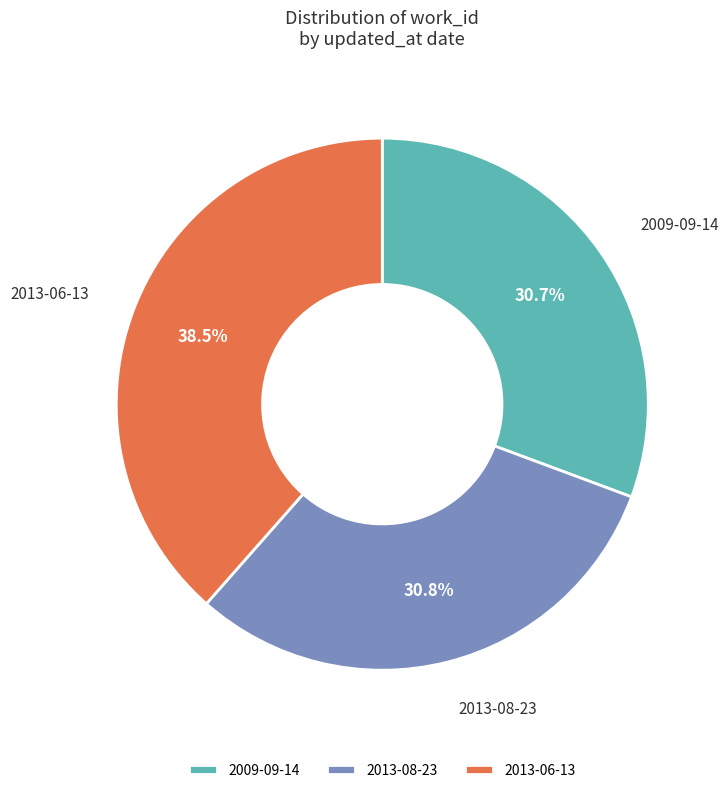

To the nearest percent, what is the difference between the largest and smallest slice percentages?

8%